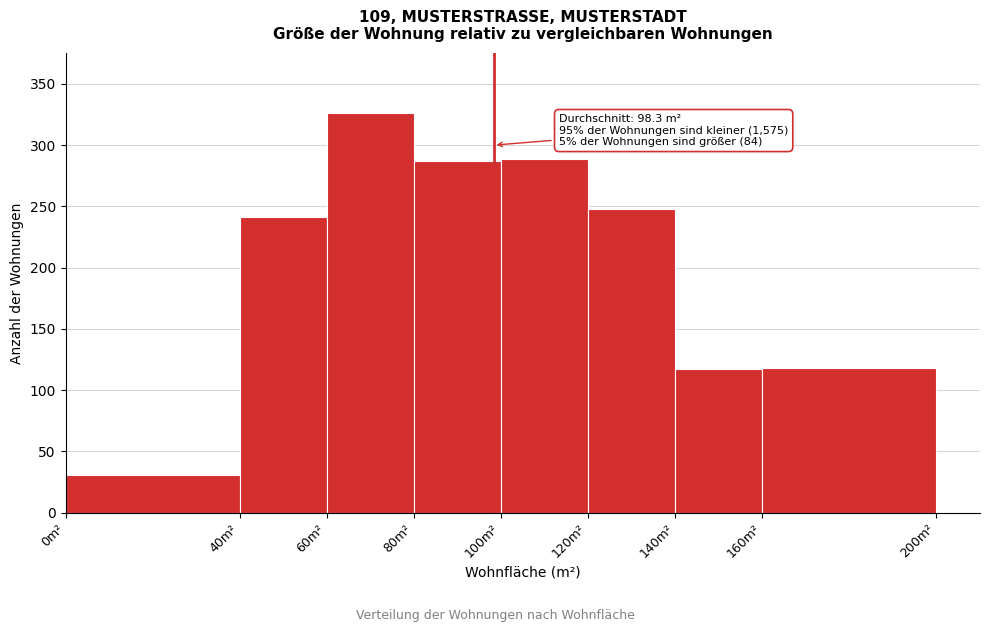

Over which range of the x-axis is the bar tallest?

60 to 80